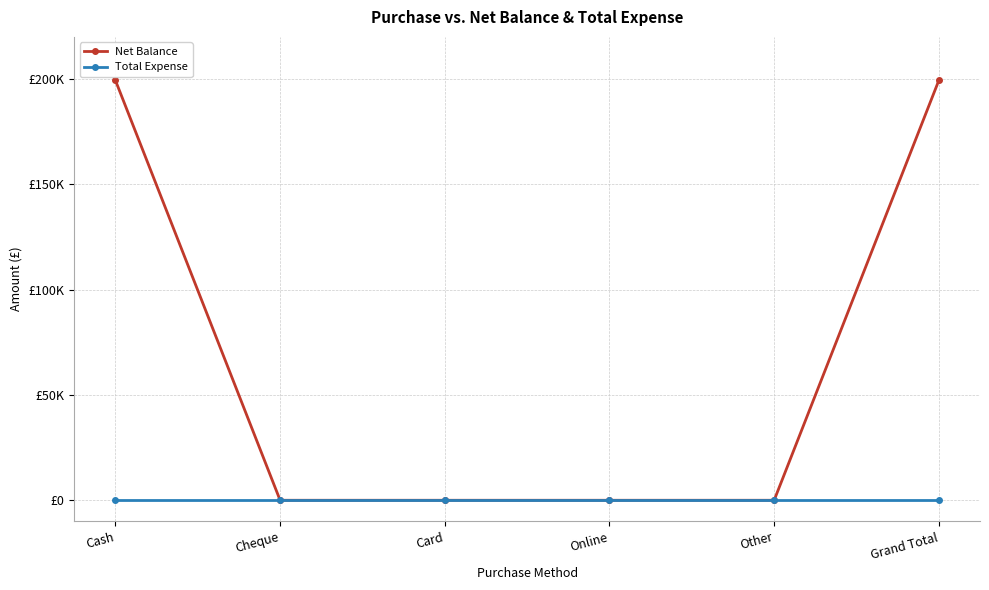

True or false: Net Balance has more than 1 points higher than both neighbors.

False